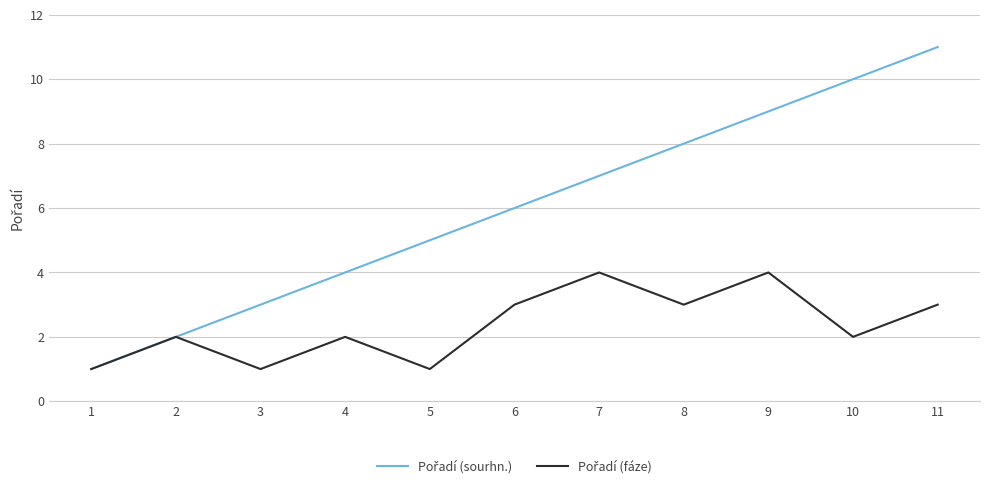

How many series are shown in this chart?

2